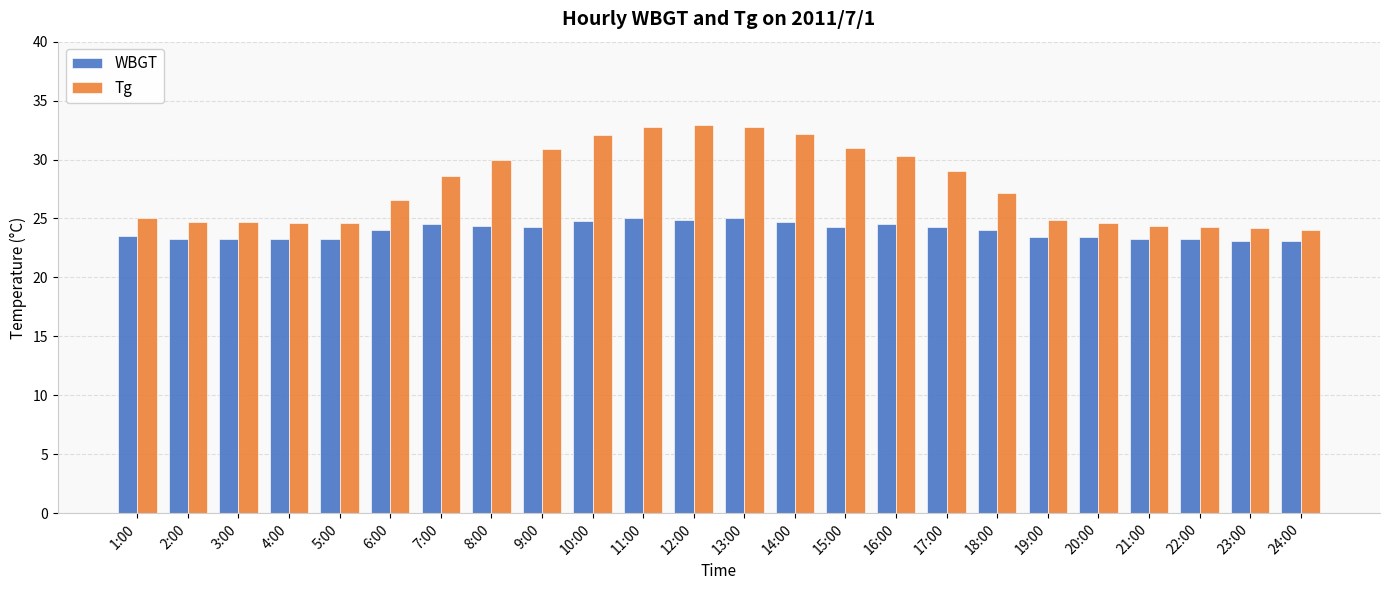

What is the difference between the WBGT values at 17:00 and 11:00?

0.7